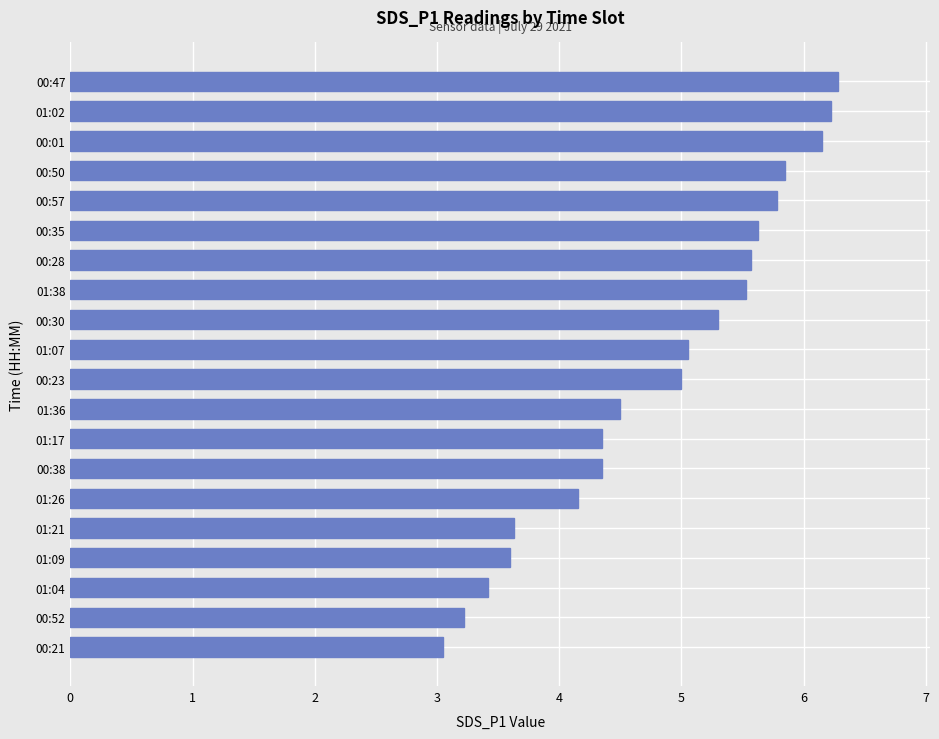

The value at 00:30 is 7.6. True or false?

False